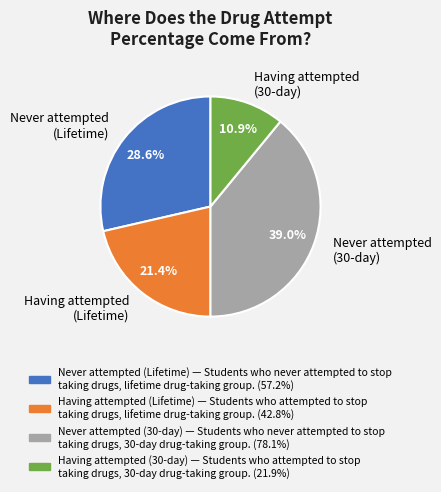

Approximately how many times larger is the value at Having attempted (30-day) compared to Never attempted (30-day)?

0.3